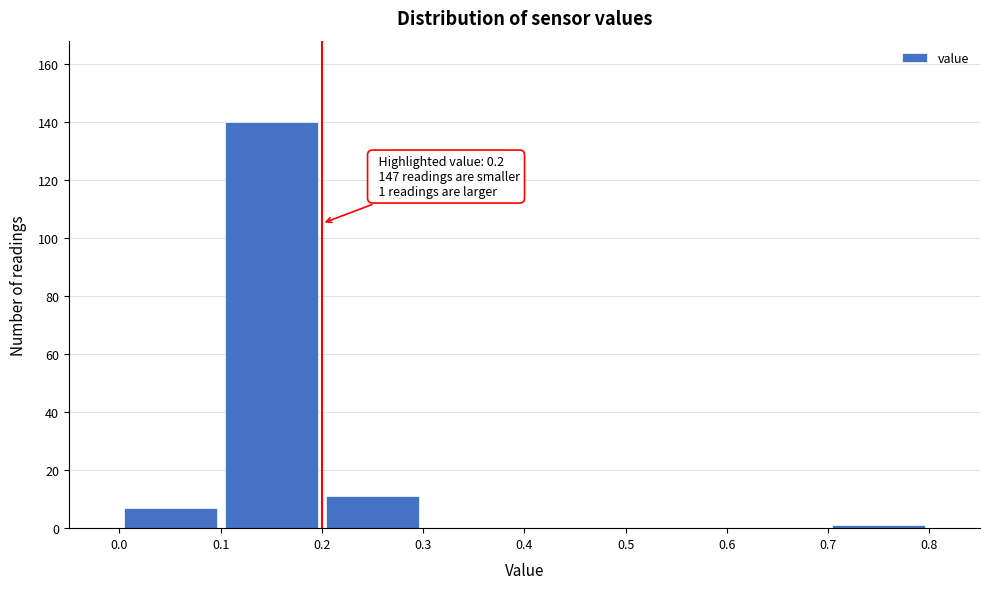

Which range on the x-axis has the tallest bar?

0.1 to 0.2